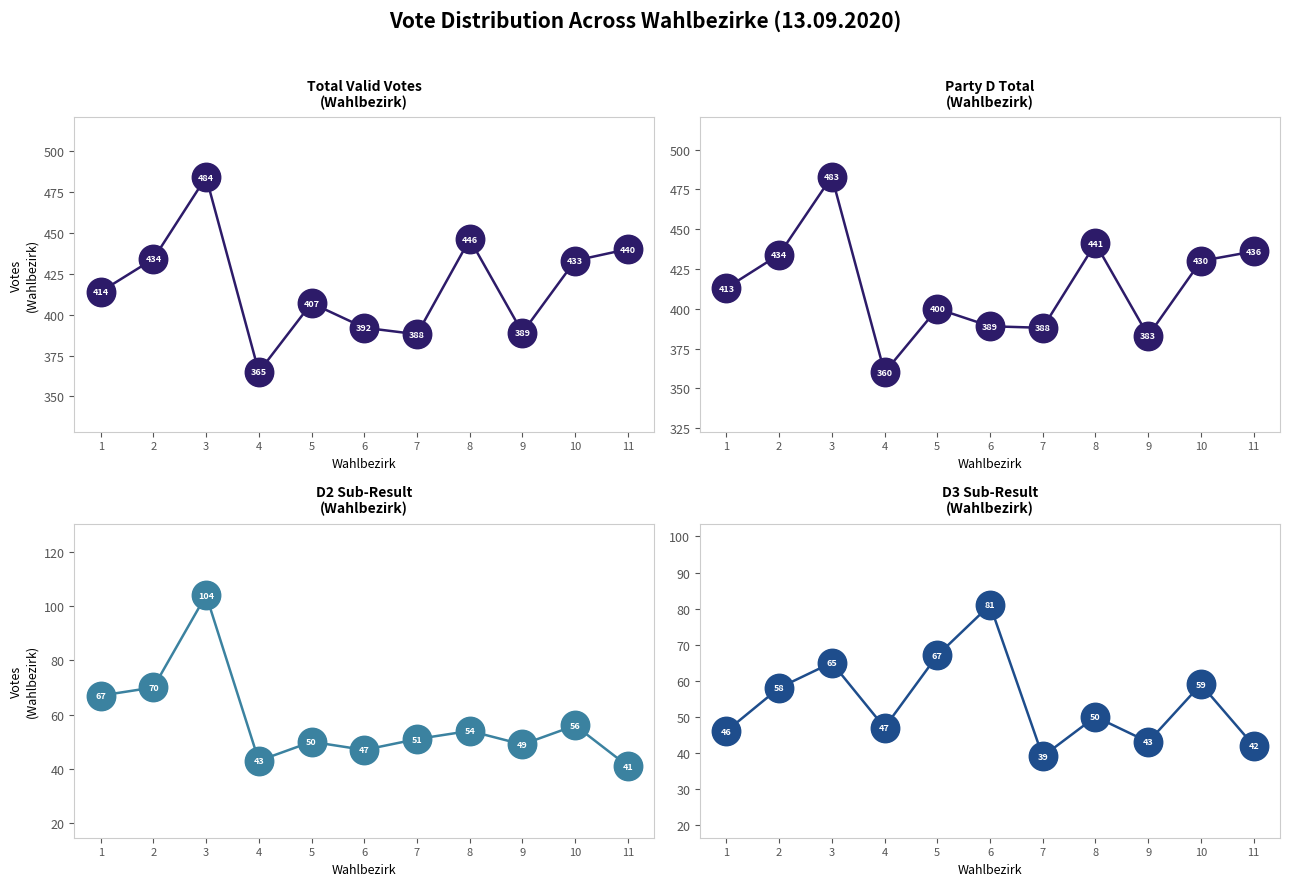

At which category is the sum across all series the highest?

3